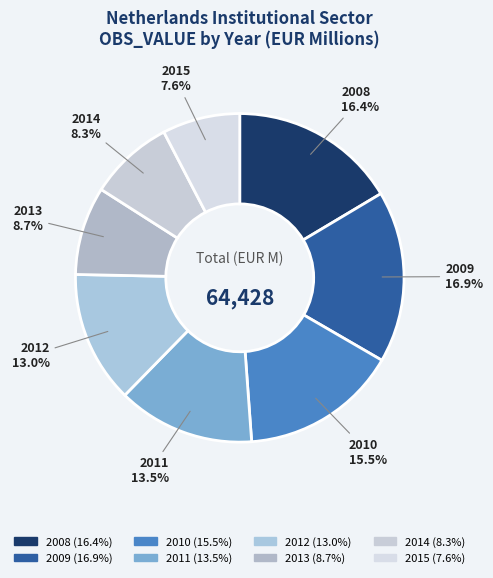

Combined, what portion of the pie is 2011 and 2008?

29.9%